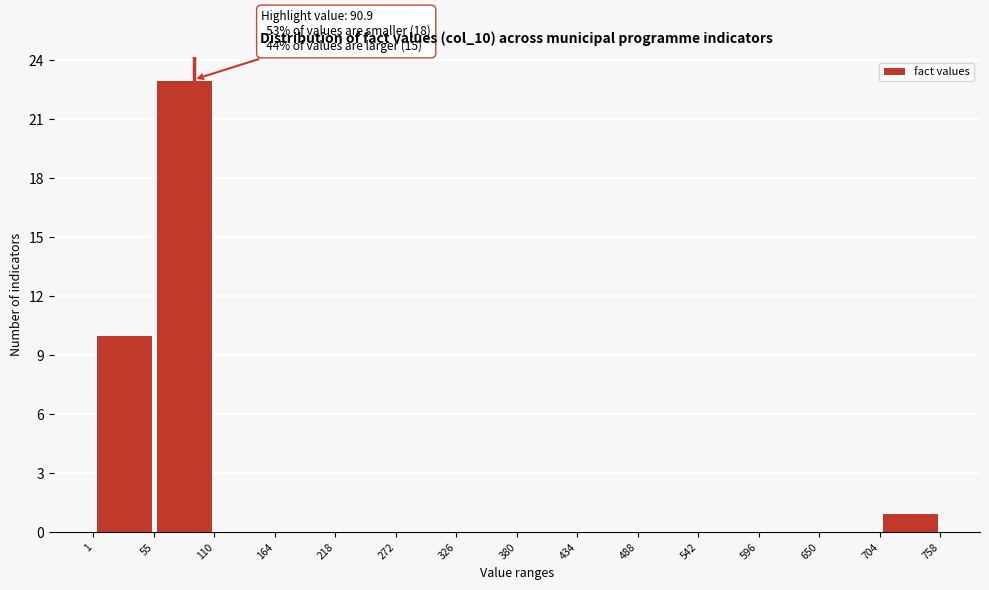

Which range on the x-axis has the tallest bar?

55 to 110